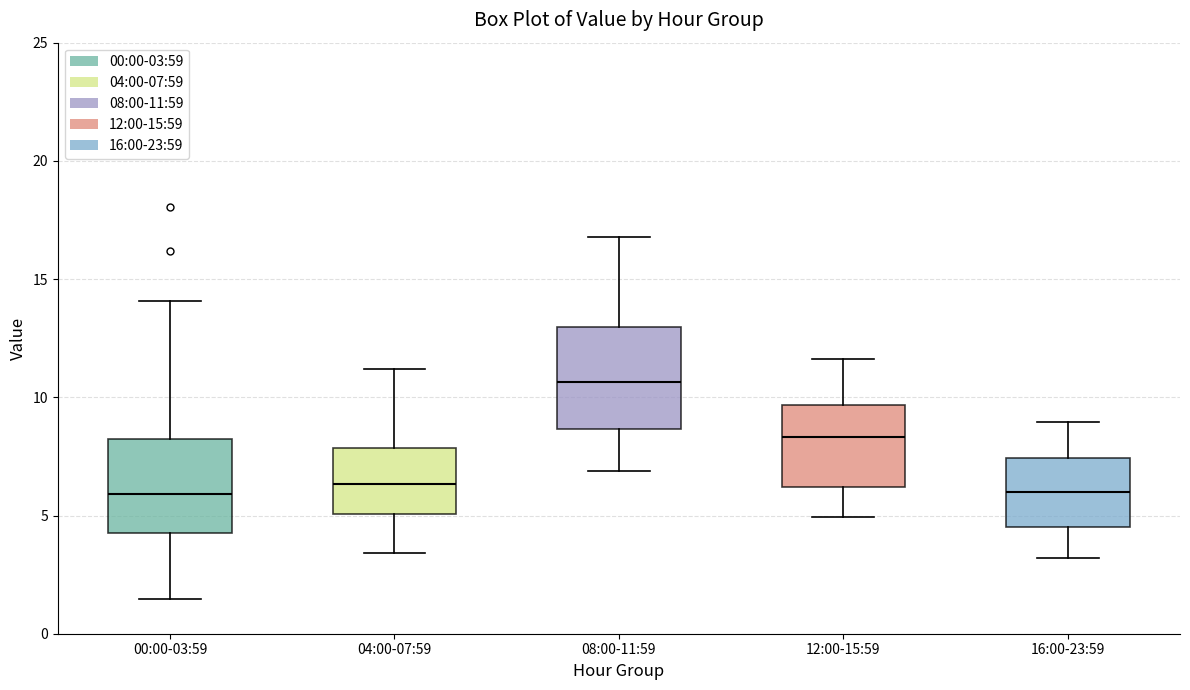

Where is the lower edge of the box for 08:00-11:59 on the y-axis? The values are not printed on the chart, so give them approximately, as read against the axis.

8.5